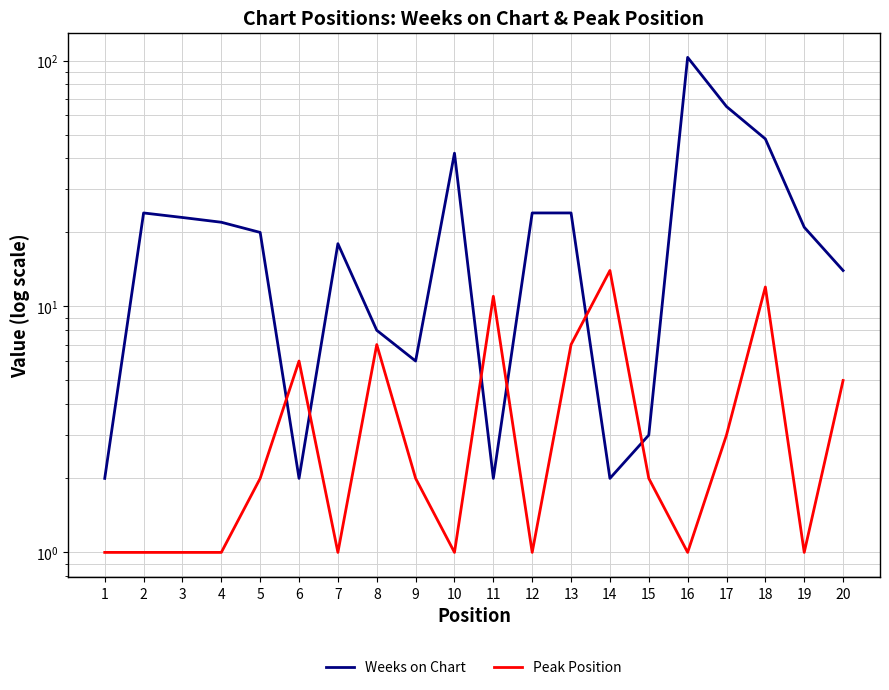

Reading left to right, list all the values displayed in this chart.

Weeks on Chart: 2	24	23	22	20	2	18	8	6	42	2	24	24	2	3	103	65	48	21	14
Peak Position: 1	1	1	1	2	6	1	7	2	1	11	1	7	14	2	1	3	12	1	5